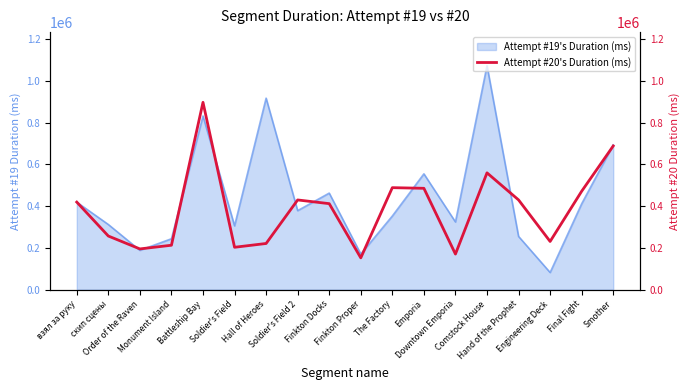

What is the change in value from Finkton Proper to Engineering Deck?

+78524